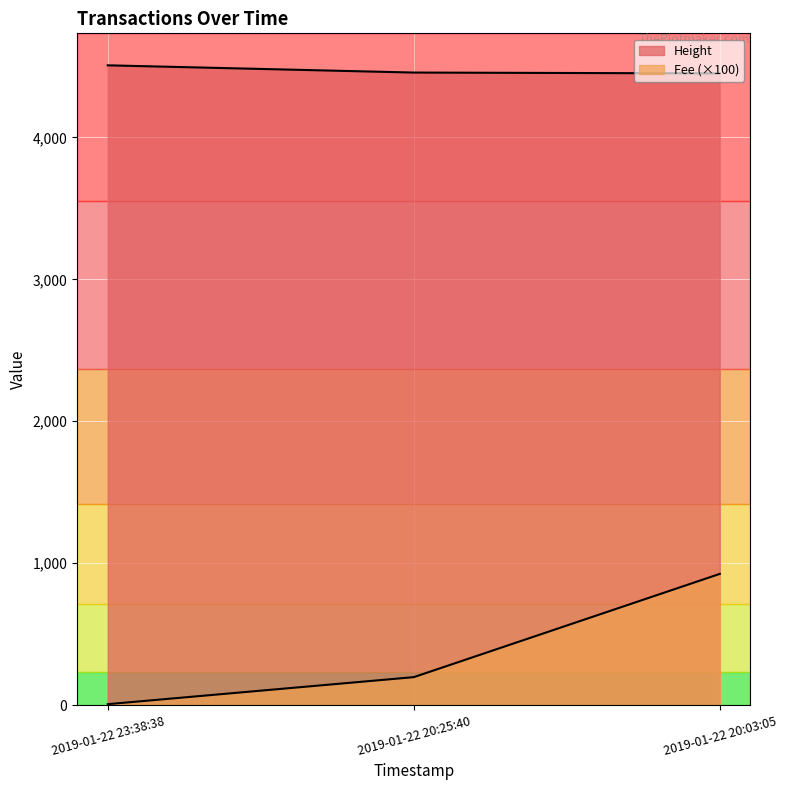

What is the label of the 3rd point from the left?

2019-01-22 20:03:05